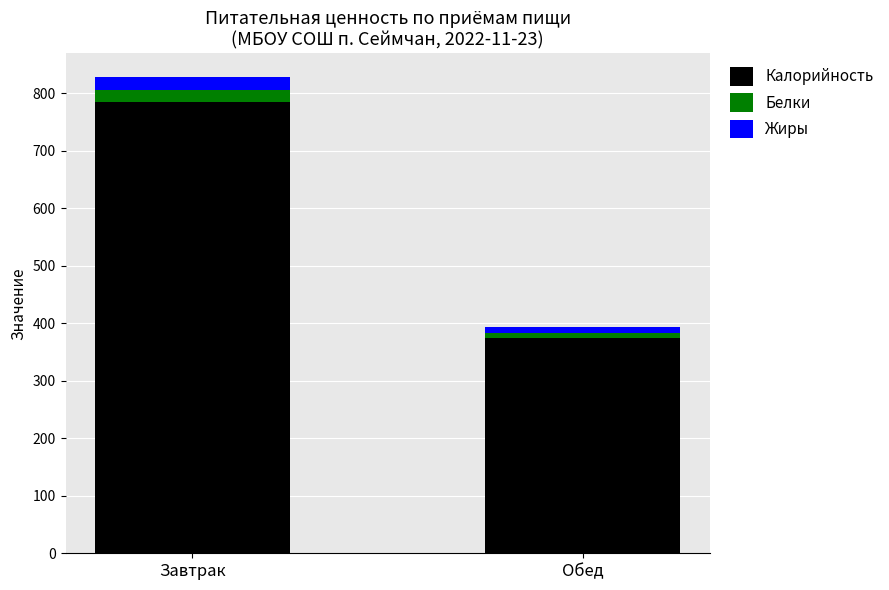

What is the average value of the Калорийность series?

579.8